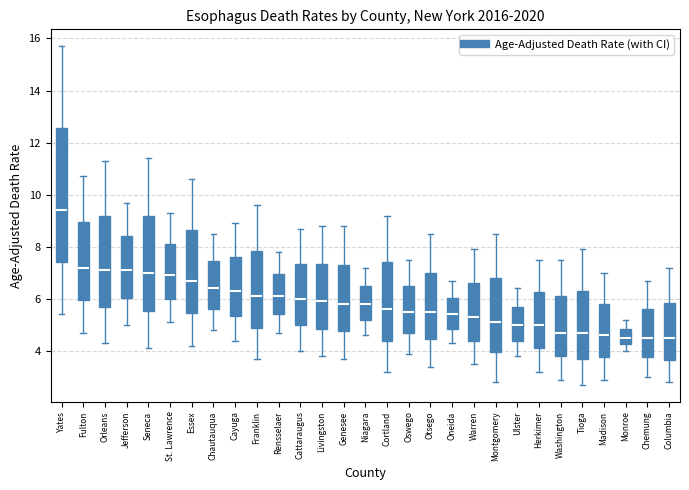

Reading left to right, read every box against the y-axis: the position of its median line, the range the box covers, and the ends of its whiskers. The values are not printed on the chart, so give them approximately, as read against the axis.

Yates: median 9.4, box 7.4 to 12.6, whiskers 5.4 to 15.8
Fulton: median 7.2, box 6.0 to 9.0, whiskers 4.8 to 10.8
Orleans: median 7.2, box 5.8 to 9.2, whiskers 4.4 to 11.4
Jefferson: median 7.2, box 6.0 to 8.4, whiskers 5.0 to 9.8
Seneca: median 7.0, box 5.6 to 9.2, whiskers 4.2 to 11.4
St. Lawrence: median 7.0, box 6.0 to 8.2, whiskers 5.2 to 9.4
Essex: median 6.8, box 5.4 to 8.6, whiskers 4.2 to 10.6
Chautauqua: median 6.4, box 5.6 to 7.4, whiskers 4.8 to 8.6
Cayuga: median 6.4, box 5.4 to 7.6, whiskers 4.4 to 9.0
Franklin: median 6.2, box 5.0 to 7.8, whiskers 3.8 to 9.6
Rensselaer: median 6.2, box 5.4 to 7.0, whiskers 4.8 to 7.8
Cattaraugus: median 6.0, box 5.0 to 7.4, whiskers 4.0 to 8.8
Livingston: median 6.0, box 4.8 to 7.4, whiskers 3.8 to 8.8
Genesee: median 5.8, box 4.8 to 7.4, whiskers 3.8 to 8.8
Niagara: median 5.8, box 5.2 to 6.6, whiskers 4.6 to 7.2
Cortland: median 5.6, box 4.4 to 7.4, whiskers 3.2 to 9.2
Oswego: median 5.6, box 4.8 to 6.6, whiskers 4.0 to 7.6
Otsego: median 5.6, box 4.4 to 7.0, whiskers 3.4 to 8.6
Oneida: median 5.4, box 4.8 to 6.0, whiskers 4.4 to 6.8
Warren: median 5.4, box 4.4 to 6.6, whiskers 3.6 to 8.0
Montgomery: median 5.2, box 4.0 to 6.8, whiskers 2.8 to 8.6
Ulster: median 5.0, box 4.4 to 5.8, whiskers 3.8 to 6.4
Herkimer: median 5.0, box 4.2 to 6.2, whiskers 3.2 to 7.6
Washington: median 4.8, box 3.8 to 6.2, whiskers 3.0 to 7.6
Tioga: median 4.8, box 3.8 to 6.4, whiskers 2.8 to 8.0
Madison: median 4.6, box 3.8 to 5.8, whiskers 3.0 to 7.0
Monroe: median 4.6, box 4.2 to 4.8, whiskers 4.0 to 5.2
Chemung: median 4.6, box 3.8 to 5.6, whiskers 3.0 to 6.8
Columbia: median 4.6, box 3.6 to 5.8, whiskers 2.8 to 7.2